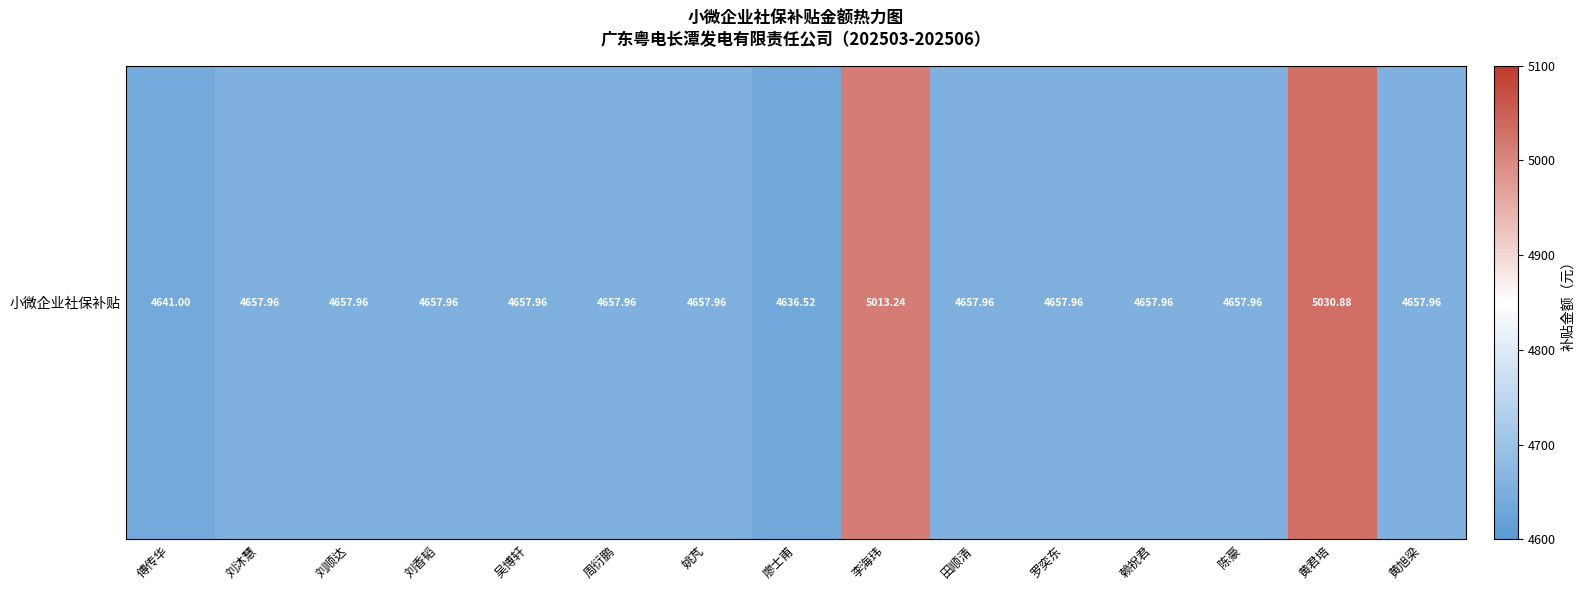

How many values are below 4657?

2